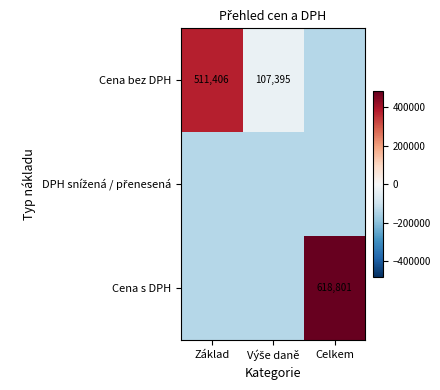

Is it true that Cena s DPH equals 720051.4 at Celkem?

False